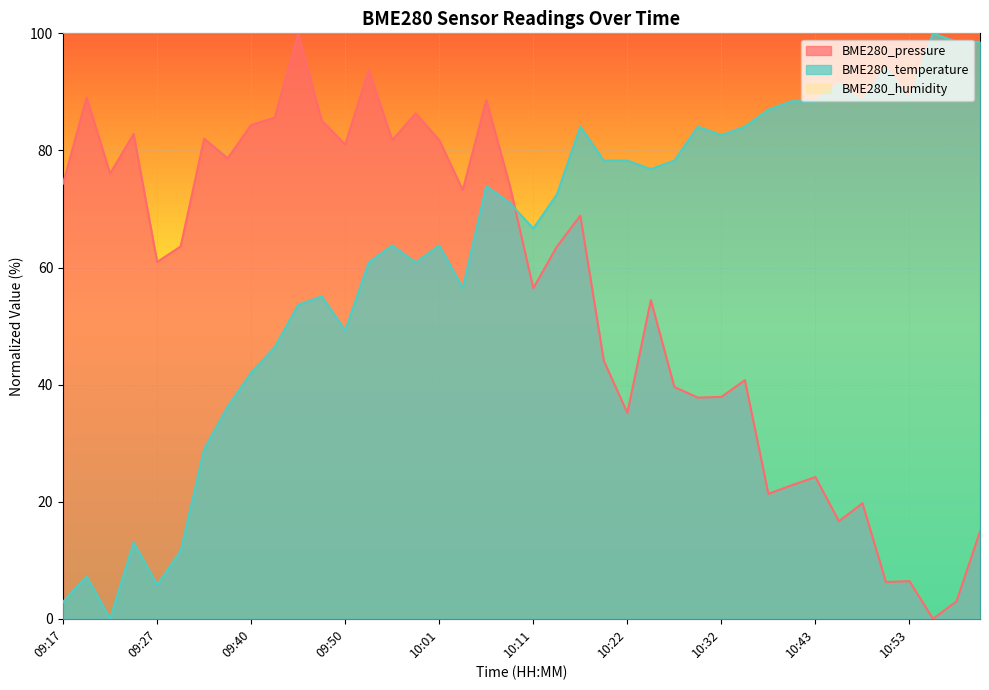

What position from the left is 10:38?

31